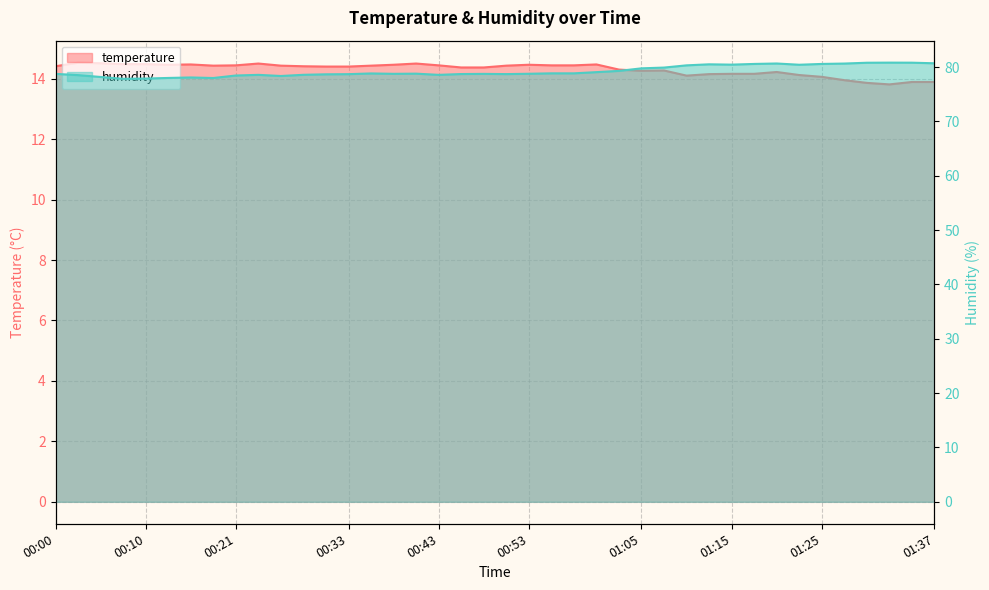

What is the total value across all series at 00:50?

93.2